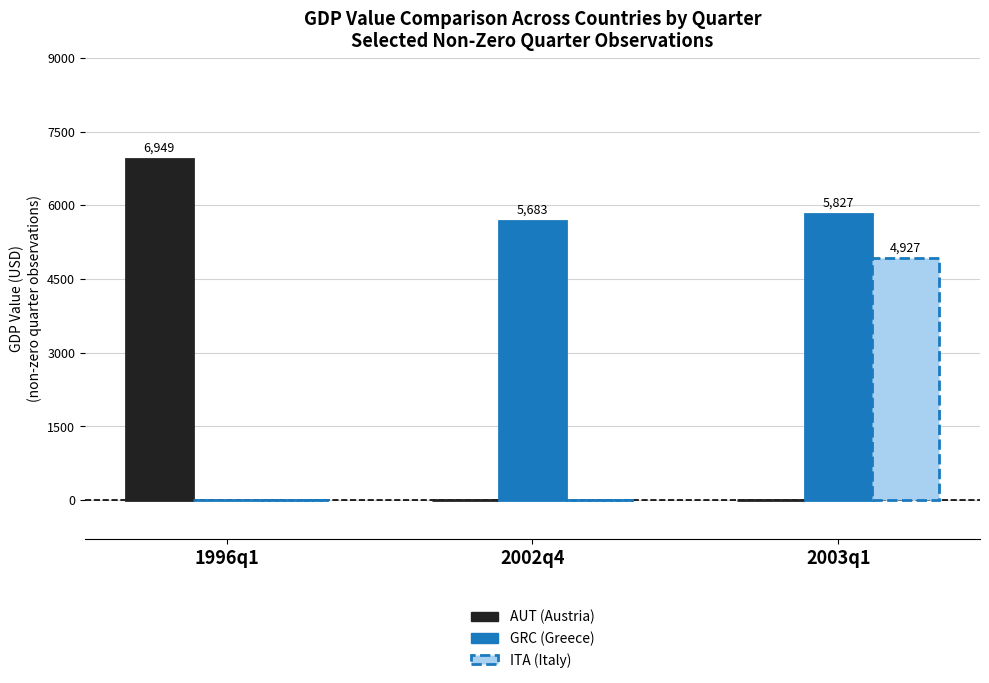

What is the maximum value shown in the chart?

6948.8